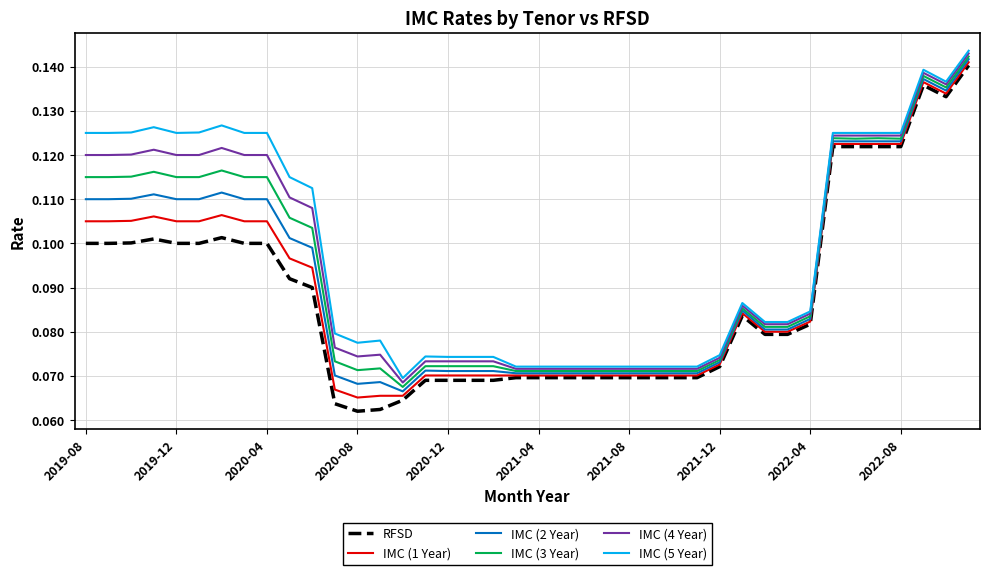

Count the number of categories in the chart.

40